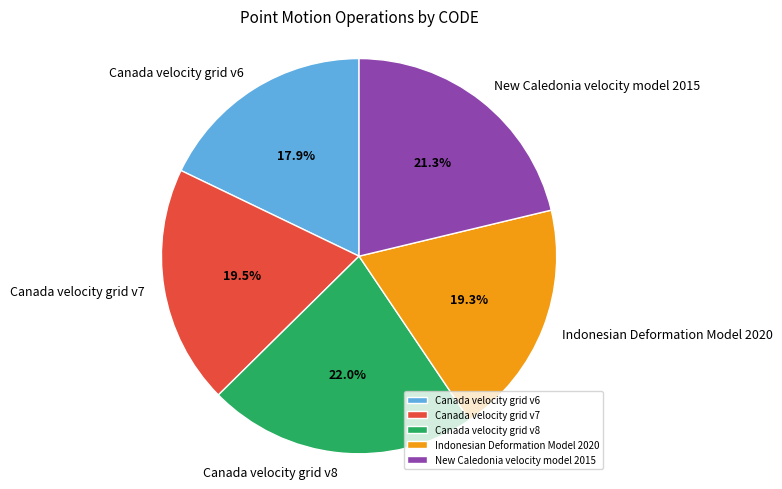

The Canada velocity grid v6 slice represents 18% of the pie. True or false?

True